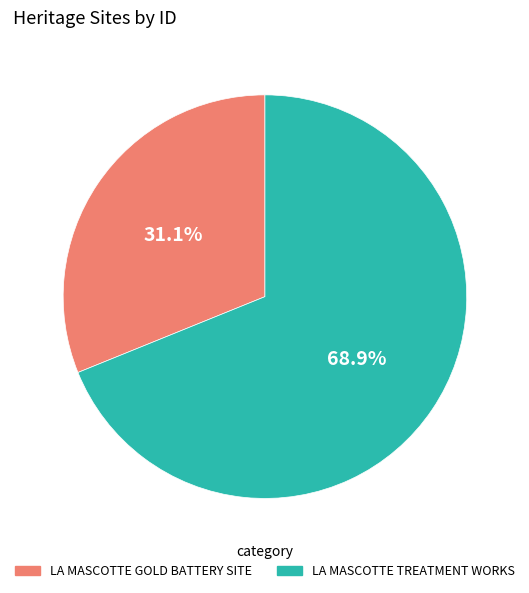

Does LA MASCOTTE GOLD BATTERY SITE represent more than half of the total?

No